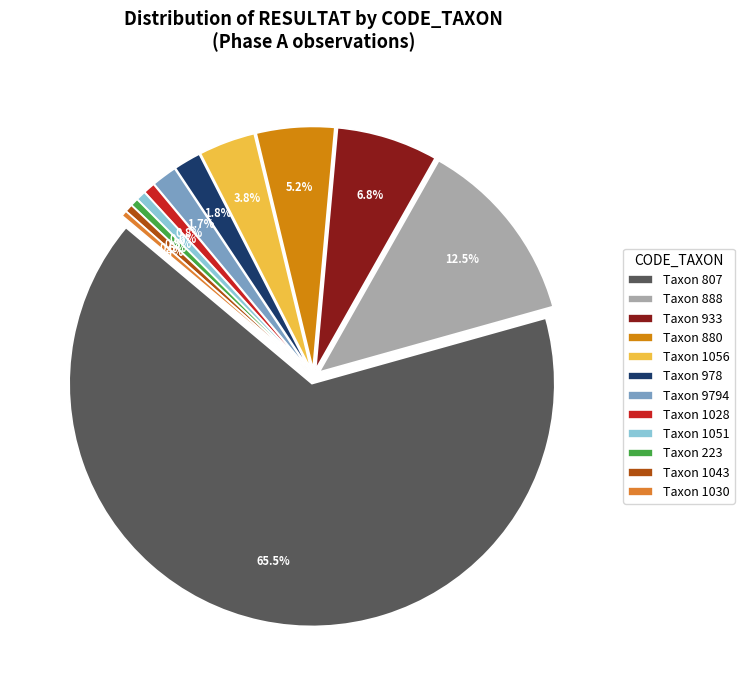

What is the majority slice?

807